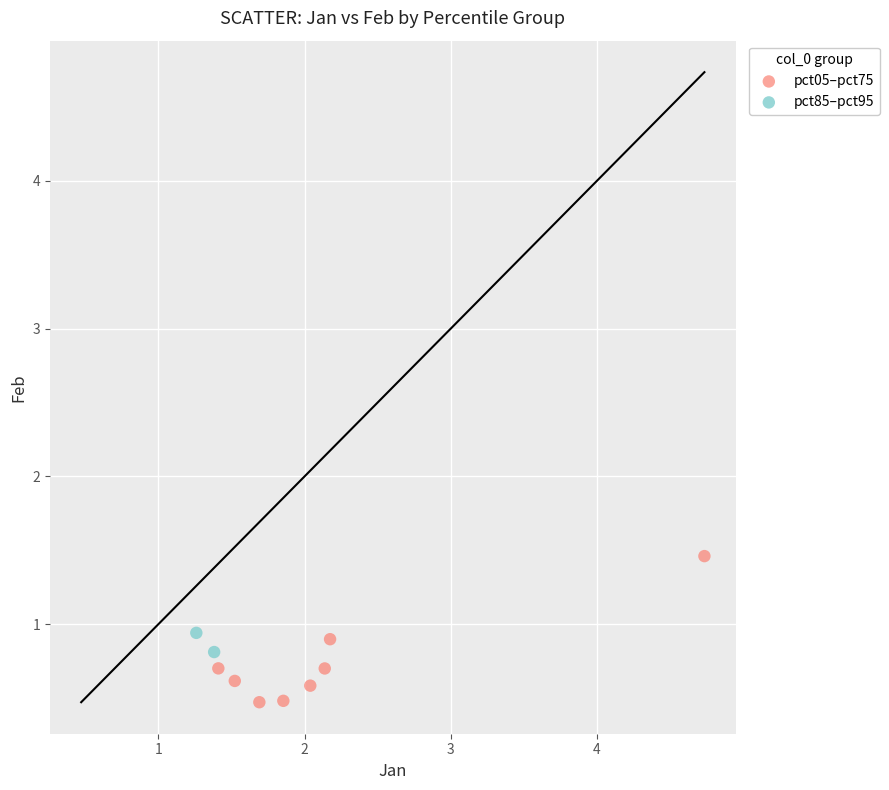

Which series reaches the maximum Y coordinate?

pct05–pct75